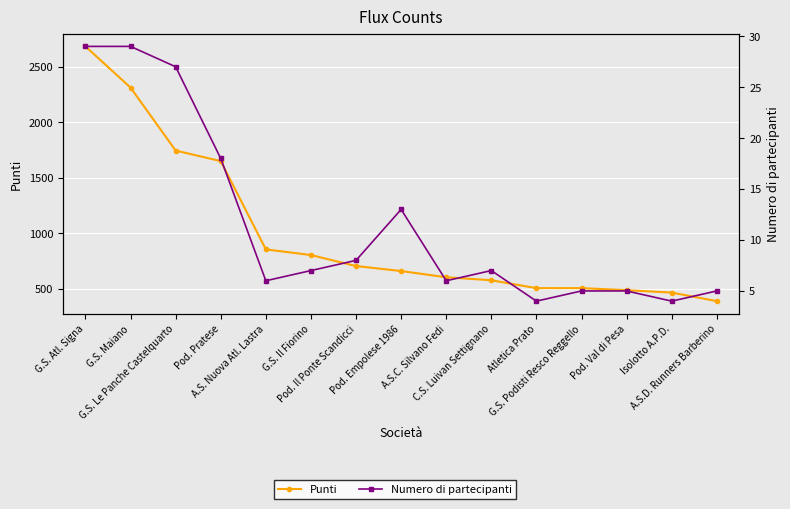

What is the minimum value for Punti?

389